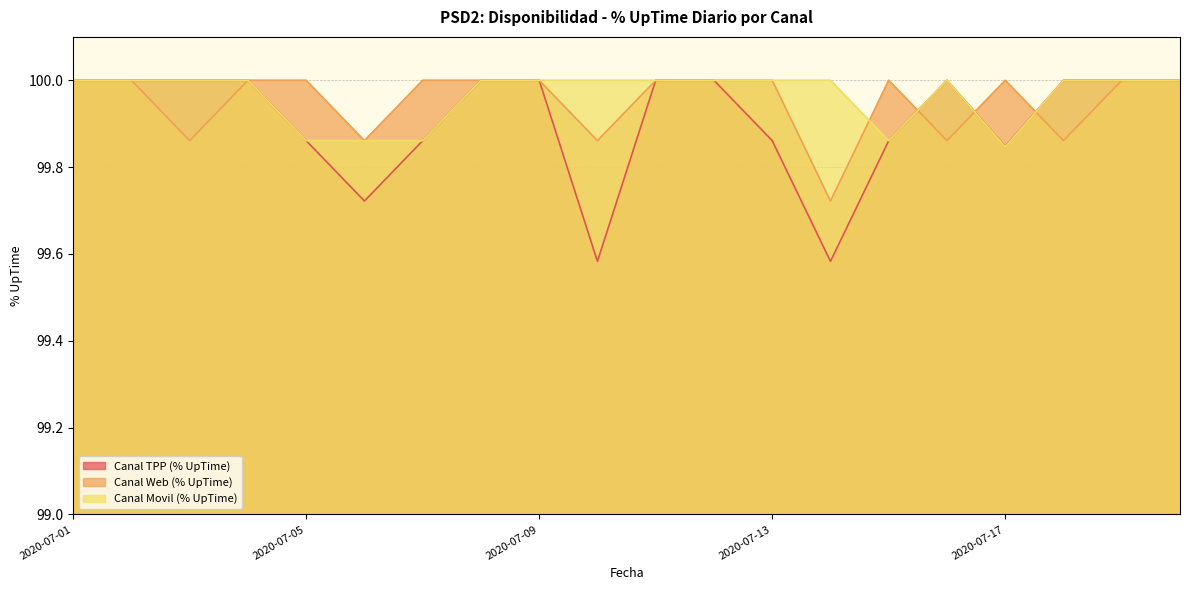

What is the value of the Canal TPP (% UpTime) point at the 5th from the left?

99.9